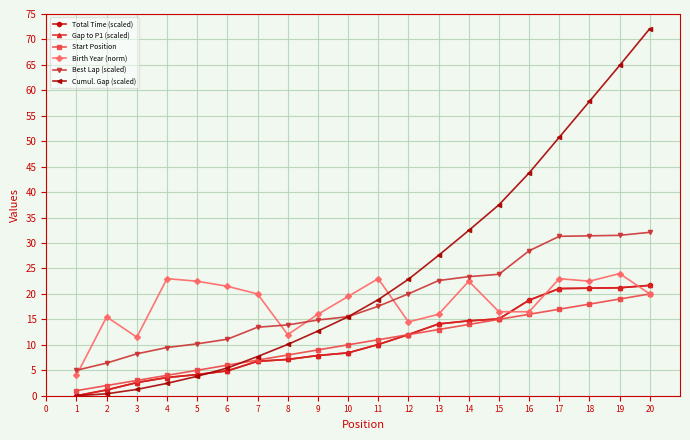

What is the difference between the second highest and second lowest values in the Start Position series?

17.0